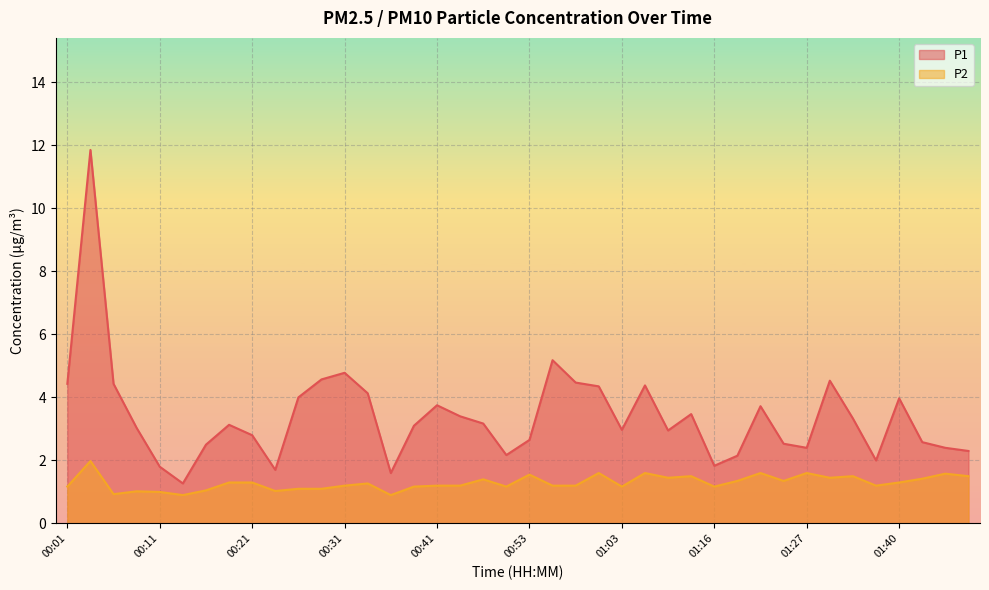

True or false: P1 has a value of 4.3 at 01:11.

False